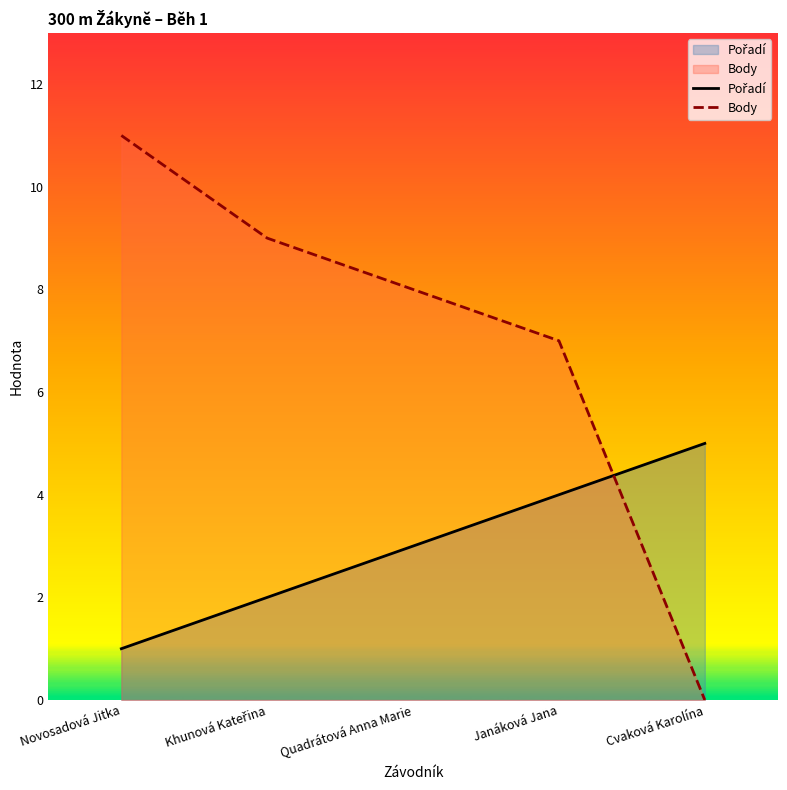

Which label corresponds to the largest value in the chart?

Novosadová Jitka